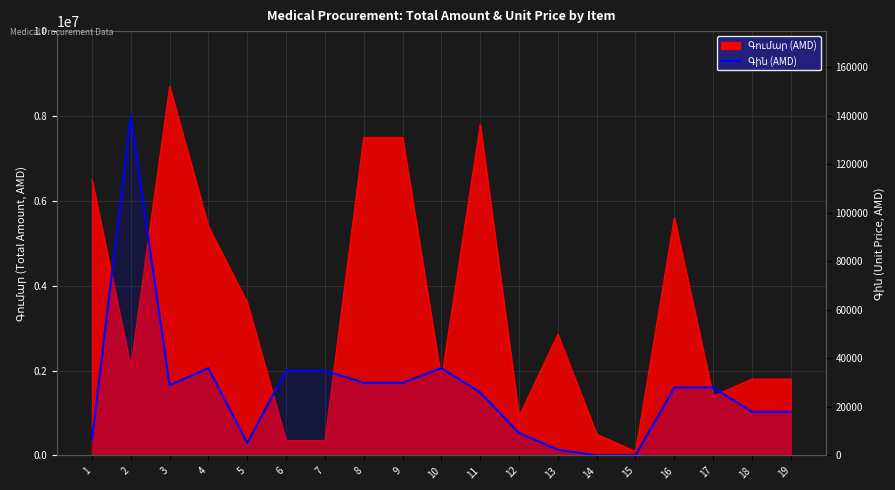

Is it true that the value at 10 is 23044?

False